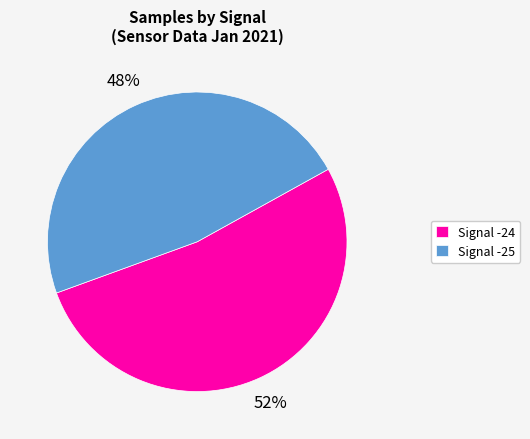

Which has a higher value, Signal -25 or Signal -24?

Signal -24